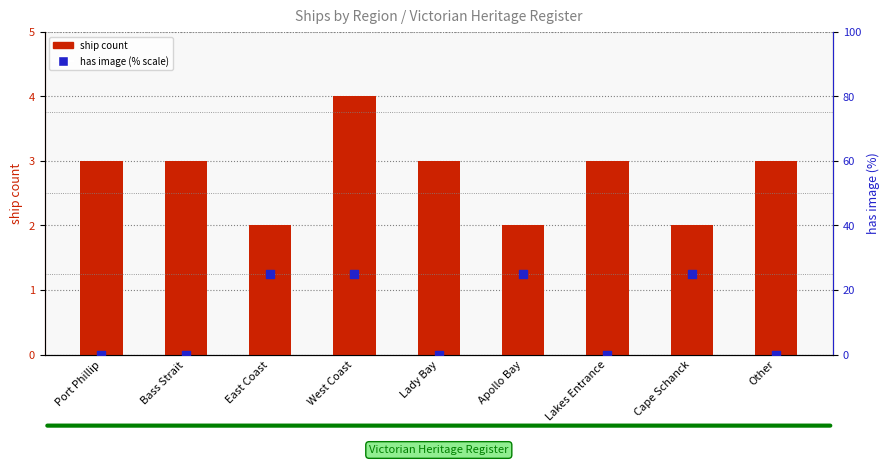

Which series has the largest Y range (max minus min)?

has image (% scale)